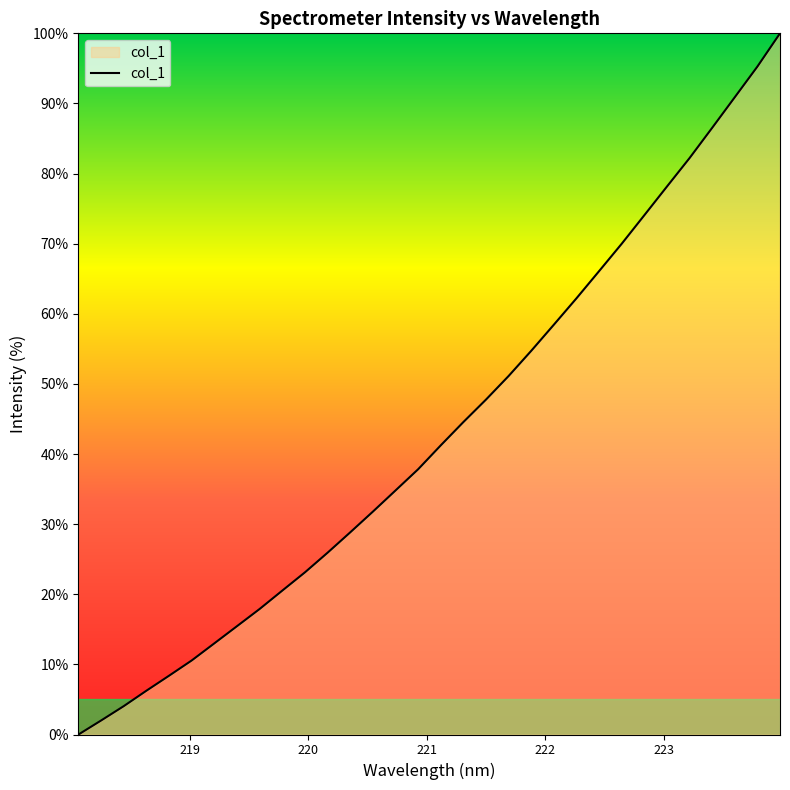

What is the maximum value shown in the chart?

100.0